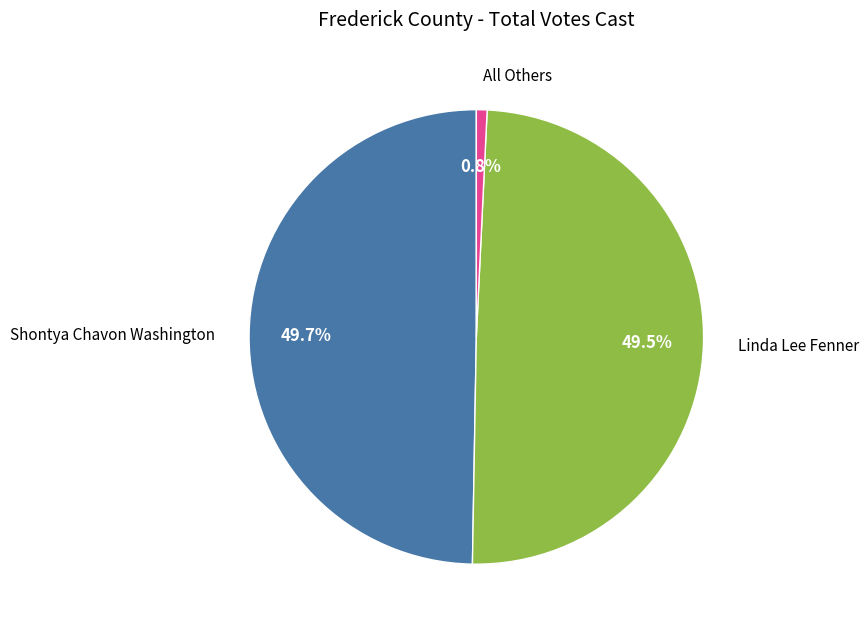

What is the smallest slice in the pie chart?

All Others